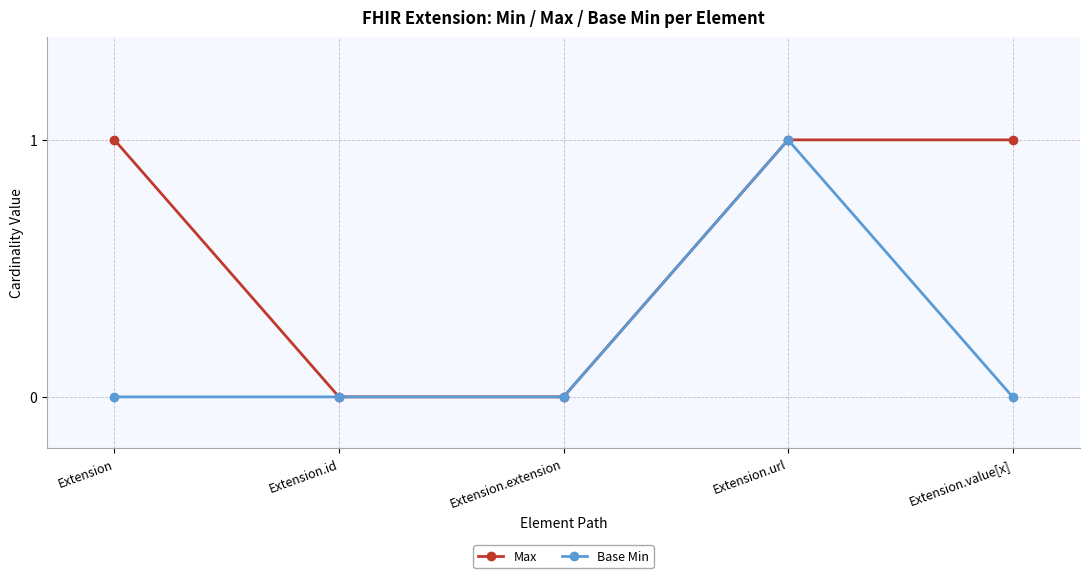

At which category is the sum across all series the highest?

Extension.url